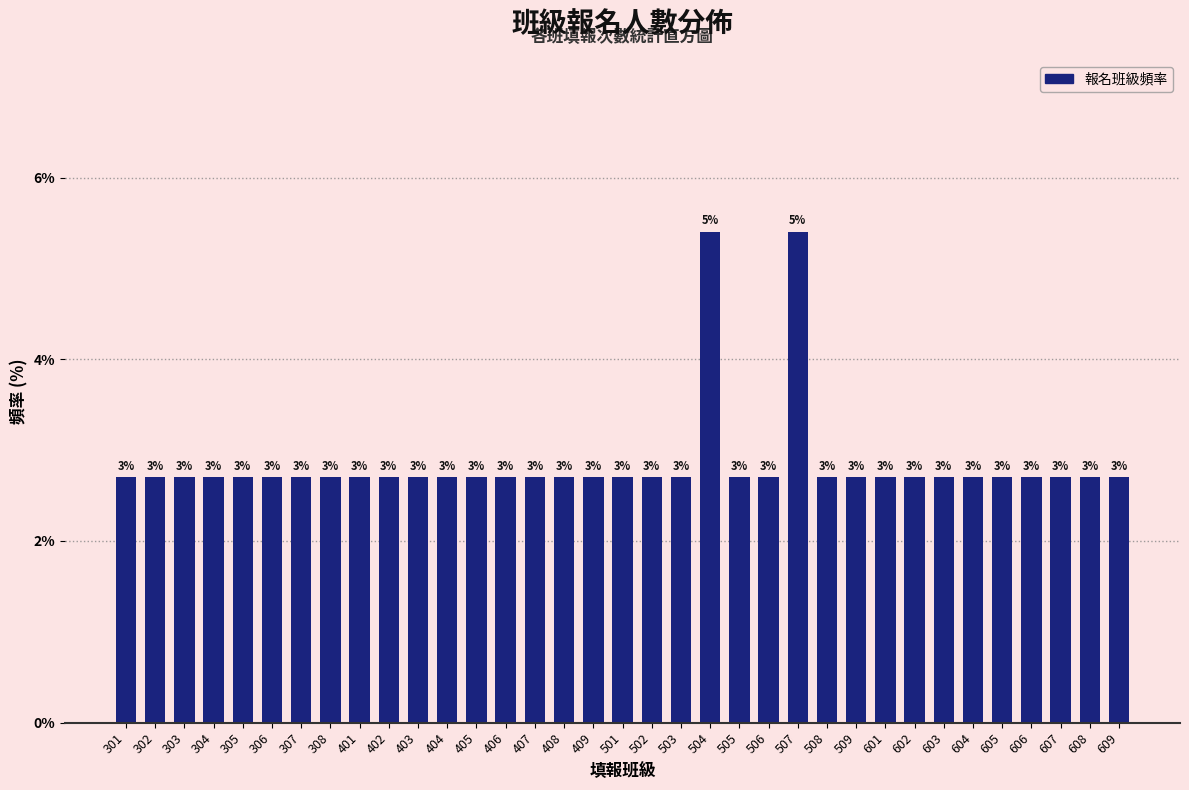

How many bars are there in total?

35